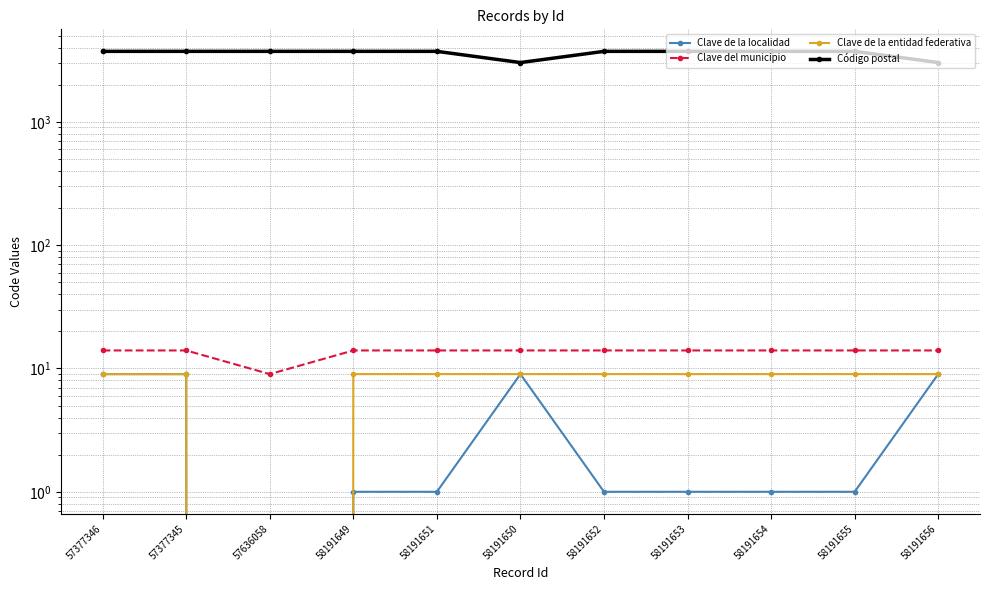

What is the sum of all Clave de la localidad values?

42